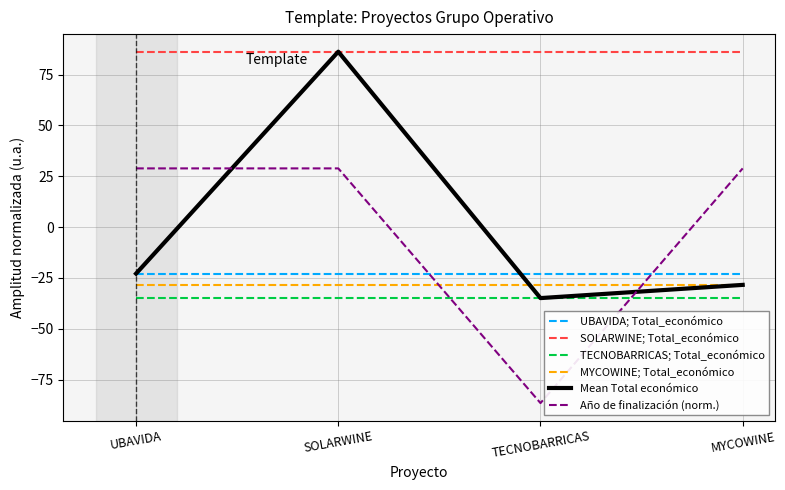

At which category is the sum across all series the highest?

SOLARWINE